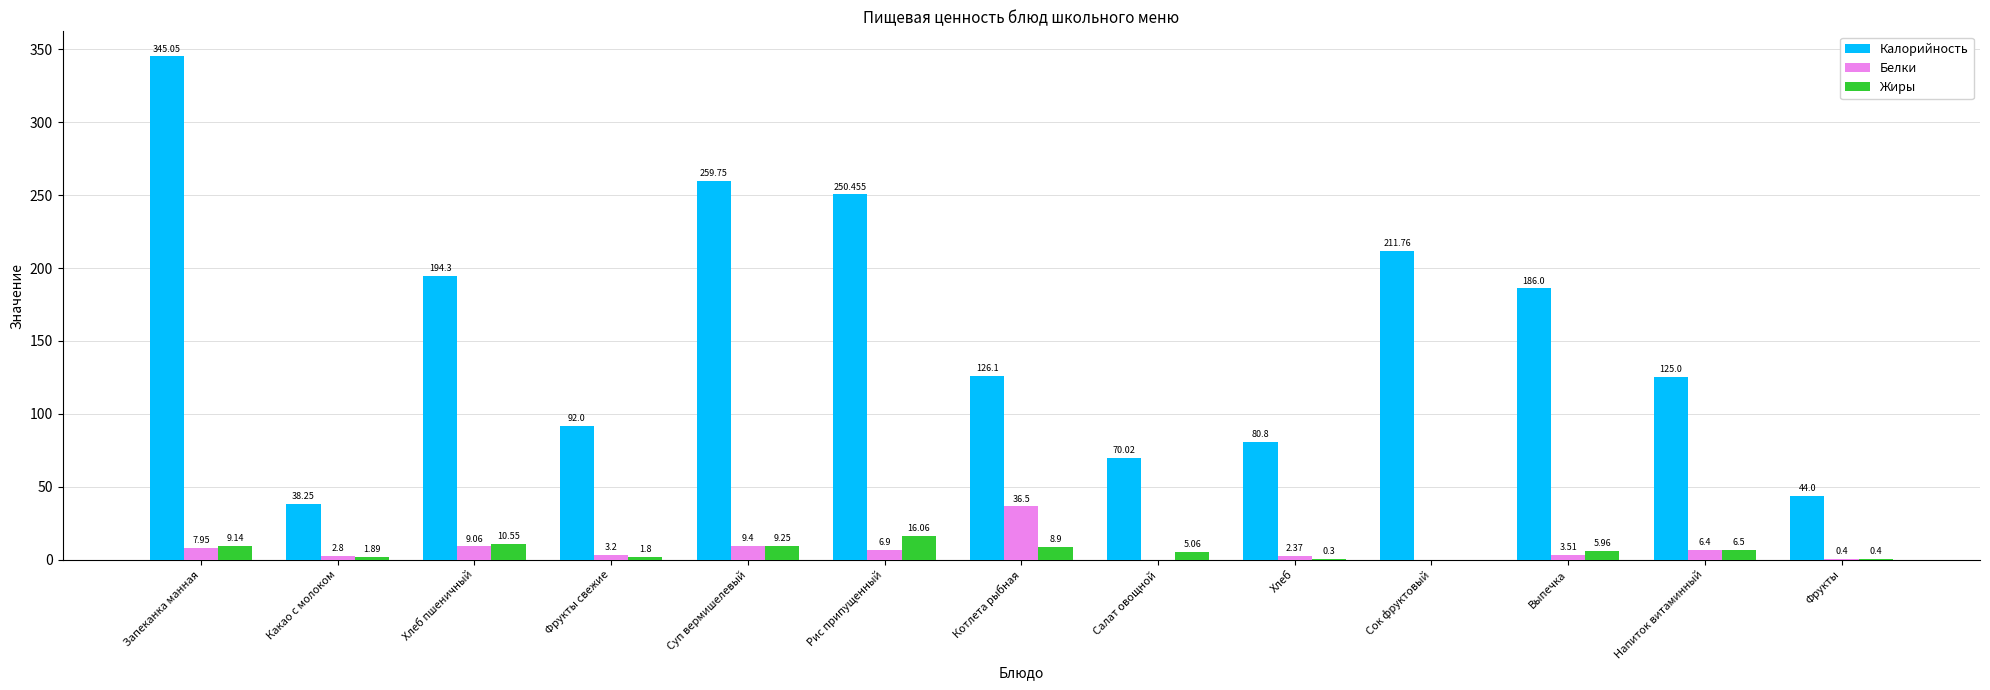

How many groups of bars are there?

13